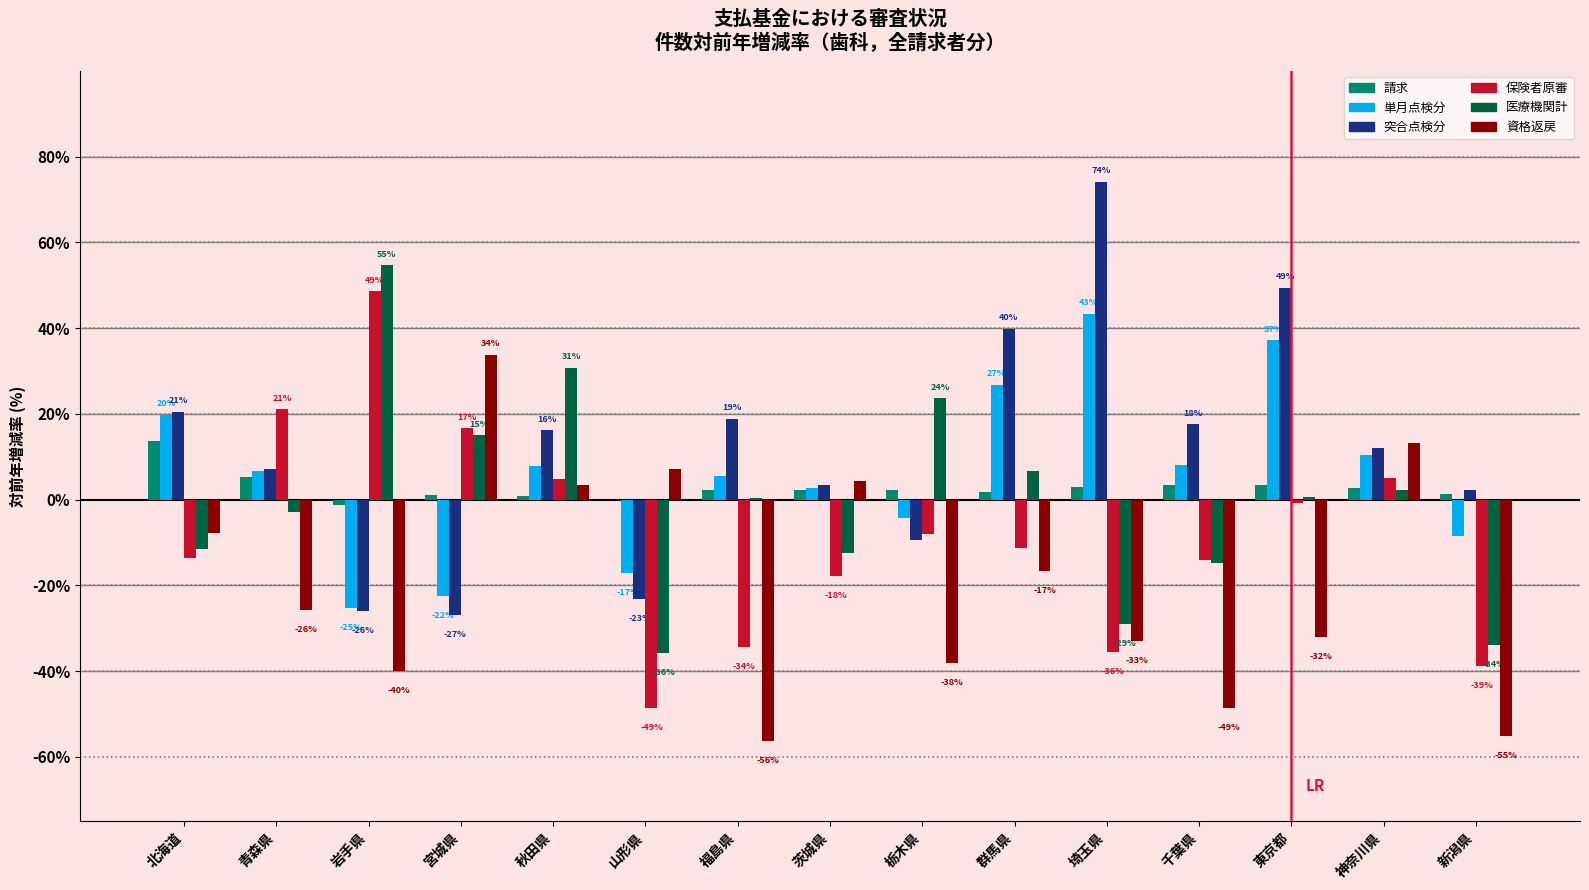

Which series has the largest range (max minus min)?

突合点検分